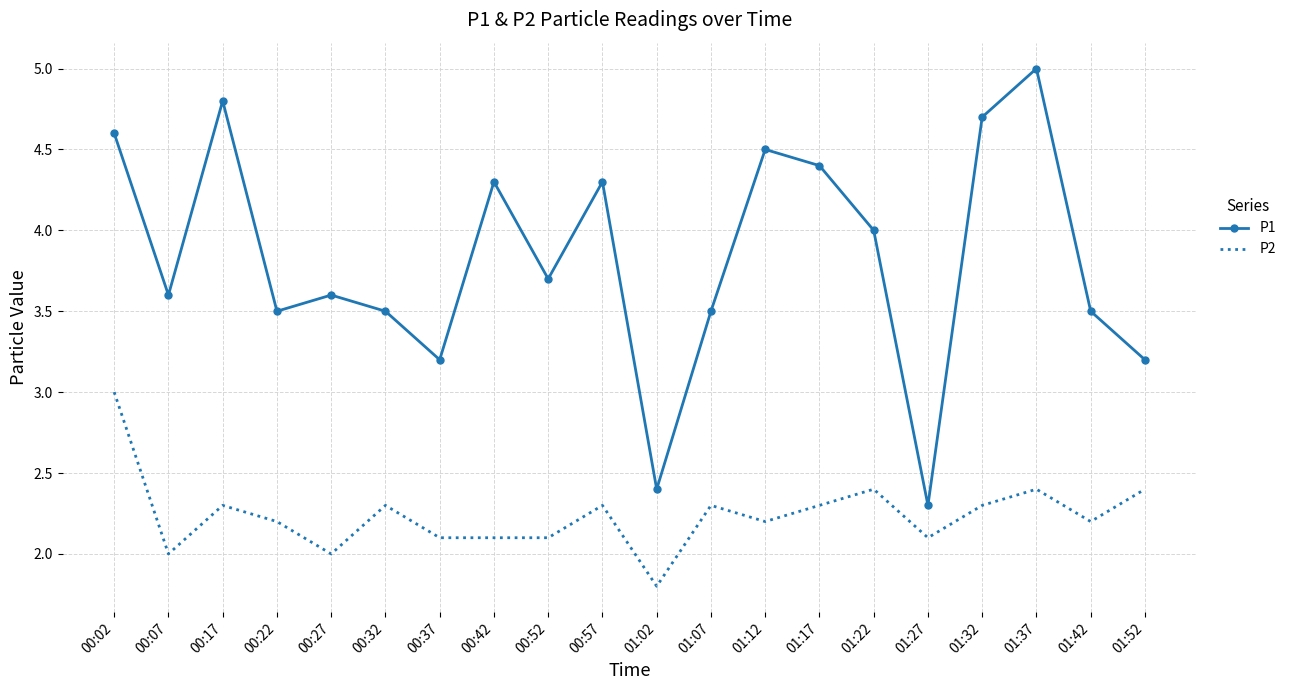

Rank the series at 01:27 from highest to lowest value.

P1, P2